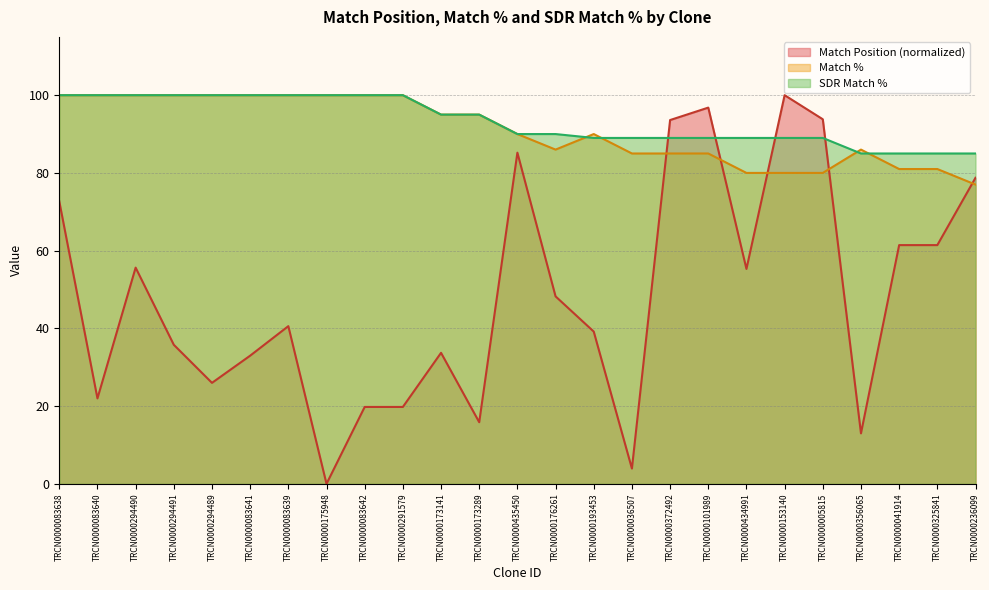

Reading left to right, extract all data points from this chart.

Match Position: TRCN0000083638=72.7	TRCN0000083640=22.0	TRCN0000294490=55.6	TRCN0000294491=35.8	TRCN0000294489=26.0	TRCN0000083641=33.0	TRCN0000083639=40.6	TRCN0000175948=0.0	TRCN0000083642=19.8	TRCN0000291579=19.8	TRCN0000173141=33.7	TRCN0000173289=15.9	TRCN0000435450=85.2	TRCN0000176261=48.2	TRCN0000193453=39.2	TRCN0000036507=3.9	TRCN0000372492=93.6	TRCN0000101989=96.8	TRCN0000434991=55.3	TRCN0000153140=100.0	TRCN0000005815=93.8	TRCN0000356065=13.0	TRCN0000041914=61.4	TRCN0000325841=61.4	TRCN0000236099=78.7
Match %: TRCN0000083638=100.0	TRCN0000083640=100.0	TRCN0000294490=100.0	TRCN0000294491=100.0	TRCN0000294489=100.0	TRCN0000083641=100.0	TRCN0000083639=100.0	TRCN0000175948=100.0	TRCN0000083642=100.0	TRCN0000291579=100.0	TRCN0000173141=95.0	TRCN0000173289=95.0	TRCN0000435450=90.0	TRCN0000176261=86.0	TRCN0000193453=90.0	TRCN0000036507=85.0	TRCN0000372492=85.0	TRCN0000101989=85.0	TRCN0000434991=80.0	TRCN0000153140=80.0	TRCN0000005815=80.0	TRCN0000356065=86.0	TRCN0000041914=81.0	TRCN0000325841=81.0	TRCN0000236099=77.0
SDR Match %: TRCN0000083638=100.0	TRCN0000083640=100.0	TRCN0000294490=100.0	TRCN0000294491=100.0	TRCN0000294489=100.0	TRCN0000083641=100.0	TRCN0000083639=100.0	TRCN0000175948=100.0	TRCN0000083642=100.0	TRCN0000291579=100.0	TRCN0000173141=95.0	TRCN0000173289=95.0	TRCN0000435450=90.0	TRCN0000176261=90.0	TRCN0000193453=89.0	TRCN0000036507=89.0	TRCN0000372492=89.0	TRCN0000101989=89.0	TRCN0000434991=89.0	TRCN0000153140=89.0	TRCN0000005815=89.0	TRCN0000356065=85.0	TRCN0000041914=85.0	TRCN0000325841=85.0	TRCN0000236099=85.0